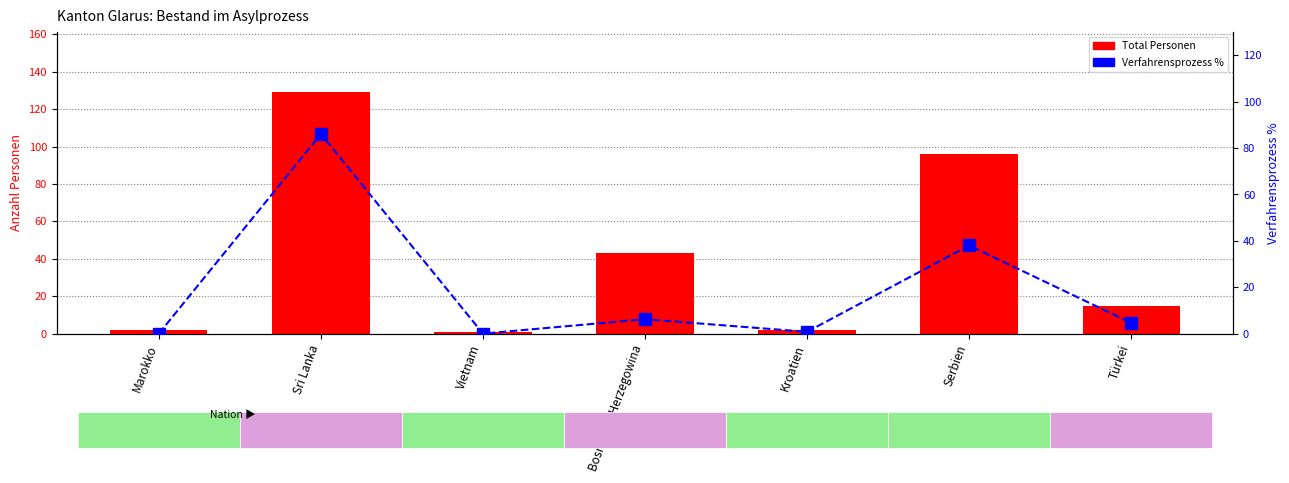

The Total Personen series shows 1.0 at Vietnam. True or false?

True